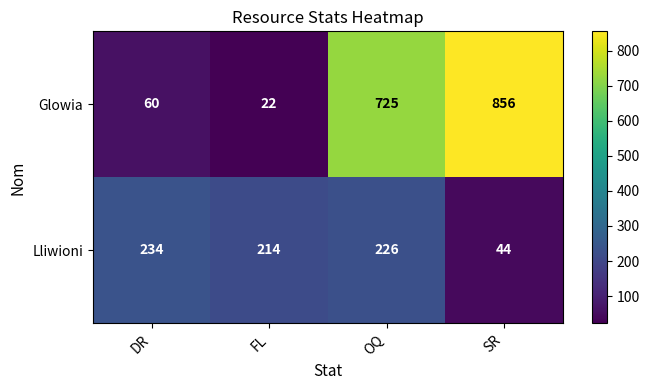

What is the sum of all Glowia values?

1663